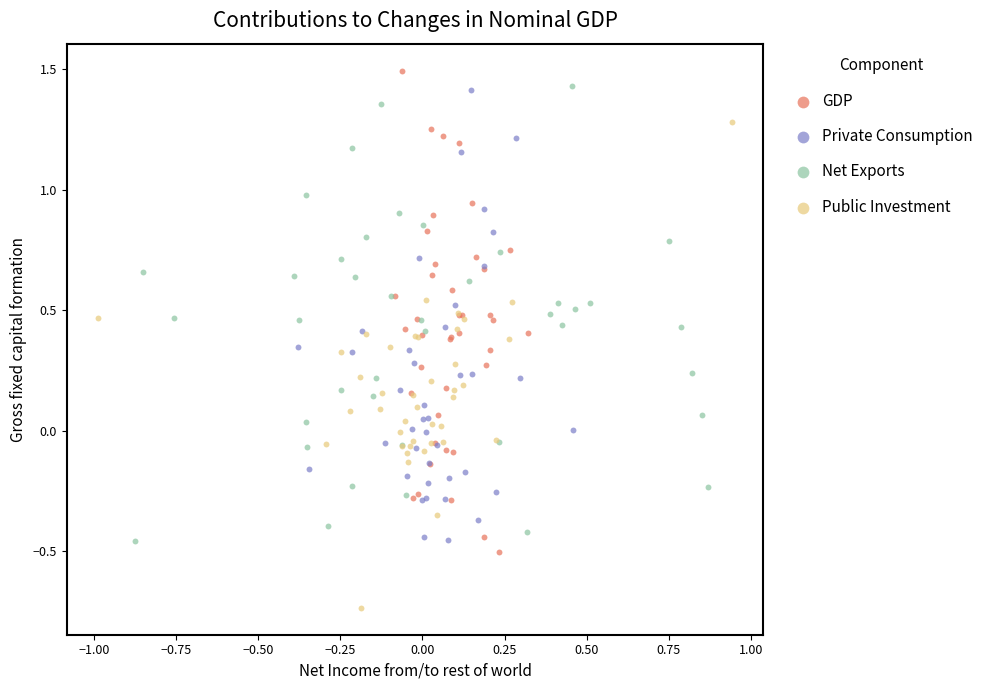

Which series reaches the minimum Y coordinate?

Public Investment